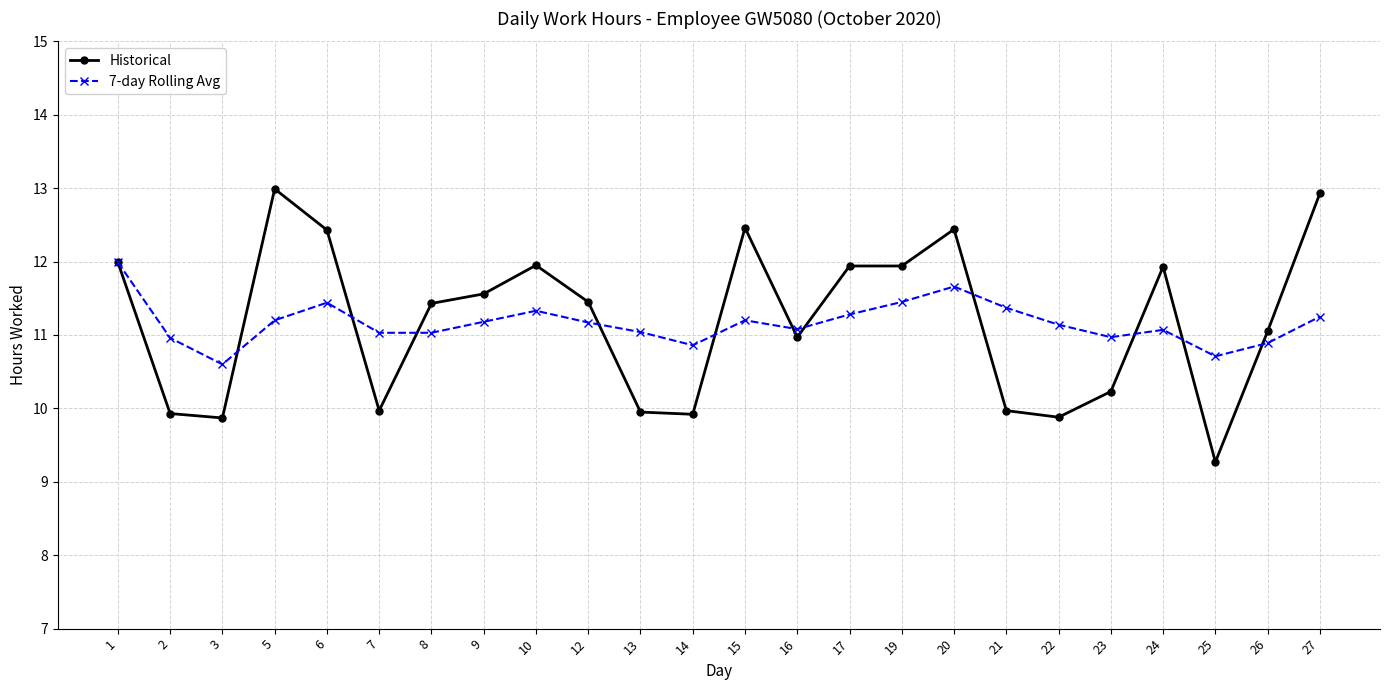

Count the number of data series in this chart.

2